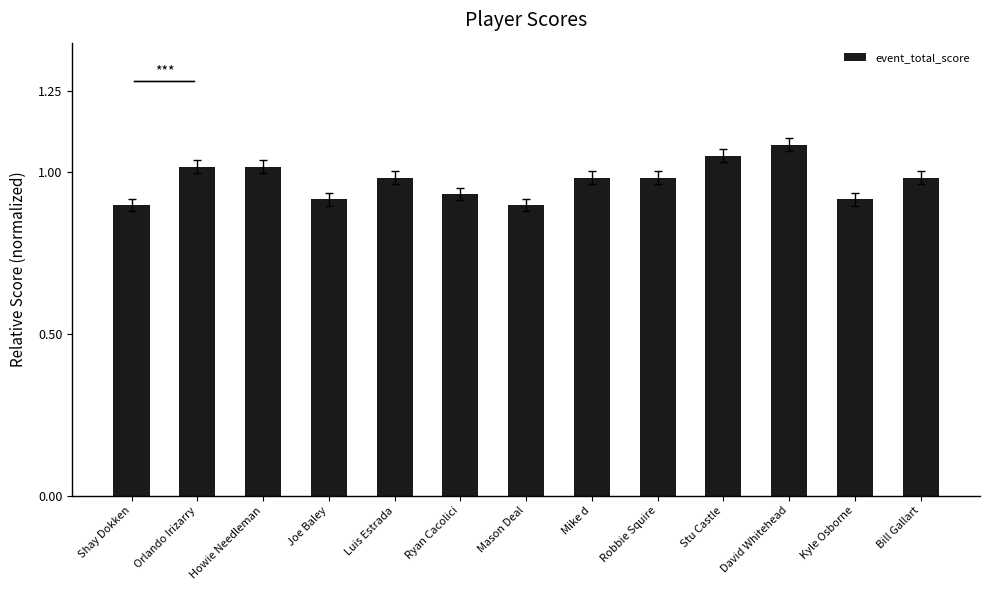

Which has a higher value, Stu Castle or Ryan Cacolici?

Stu Castle